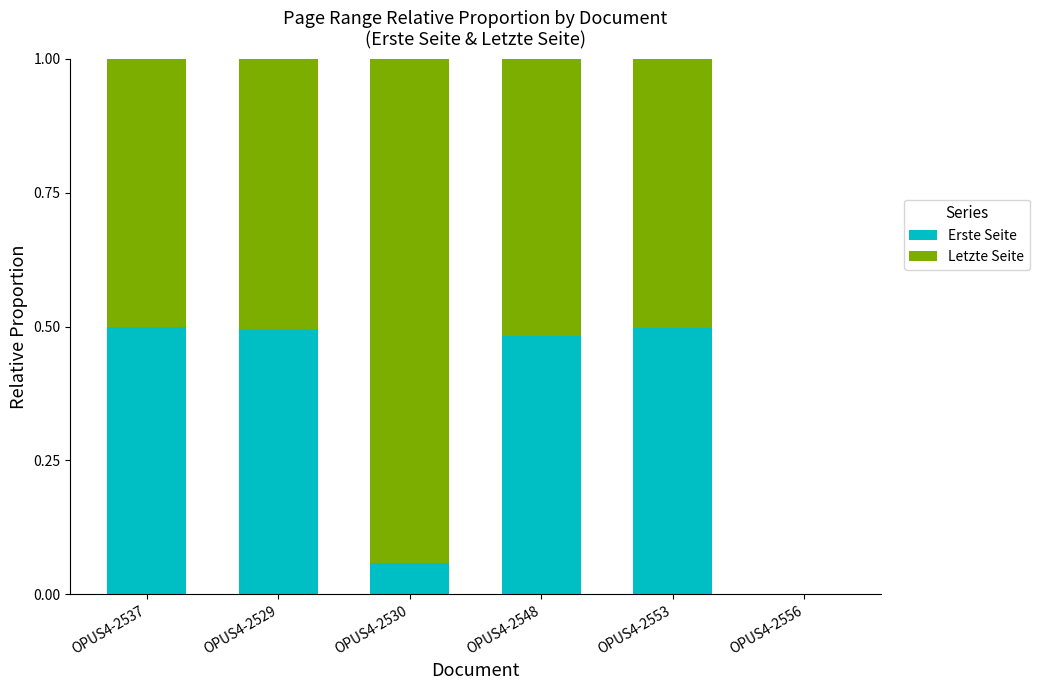

What is the sum of all Erste Seite values?

2.0